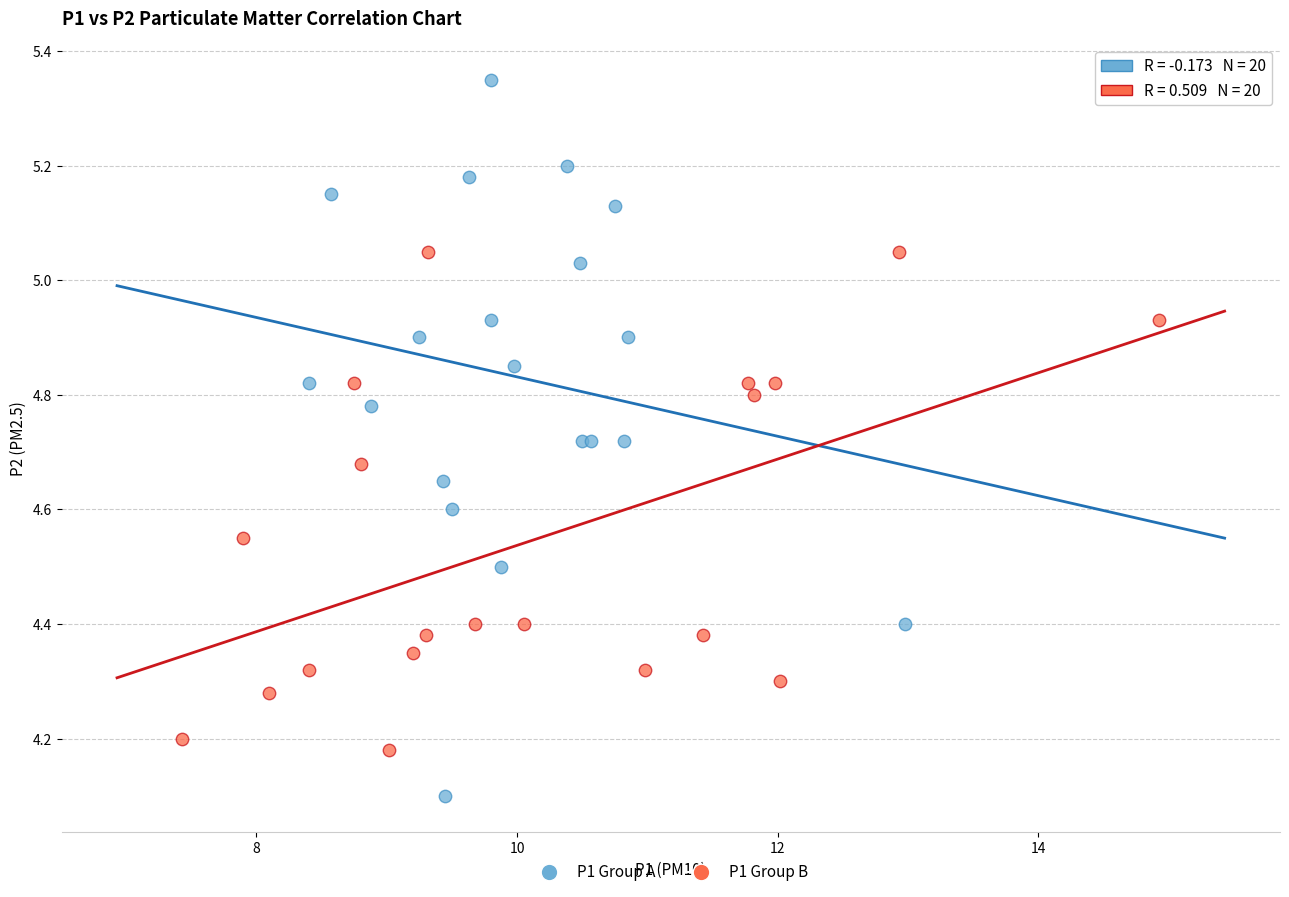

Which series reaches the maximum Y coordinate?

P1 Group A